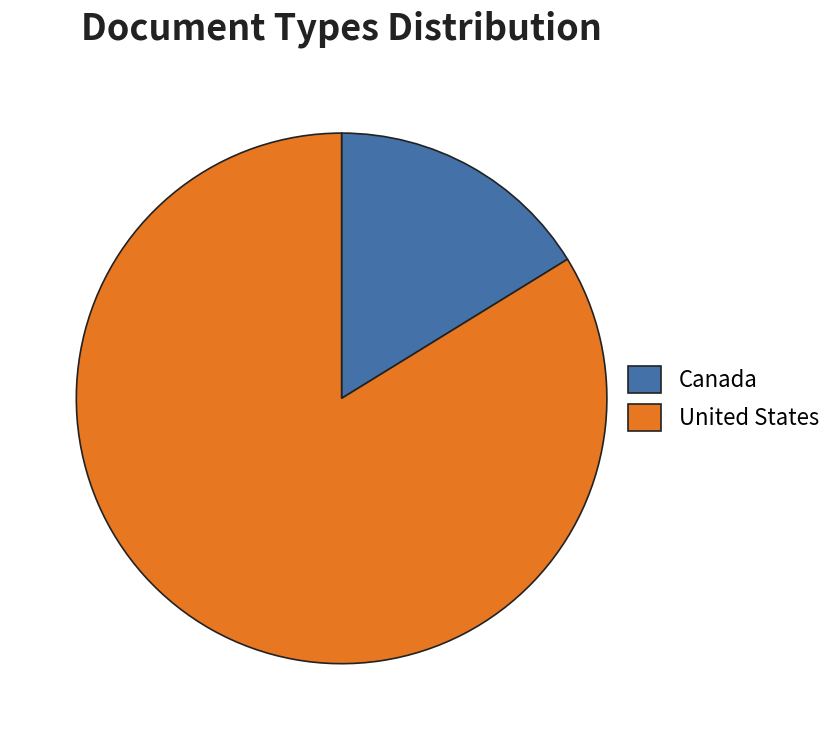

Do United States and Canada together represent more than half of the pie?

Yes